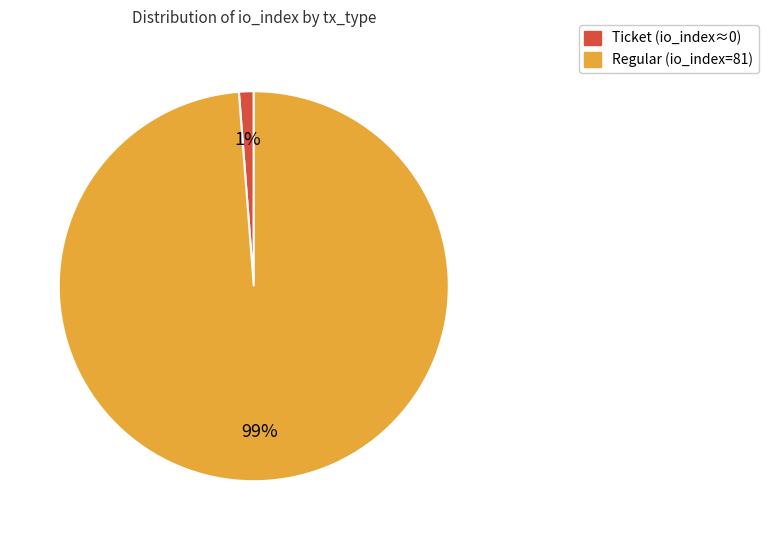

Is there any slice that represents more than half of the pie?

Yes